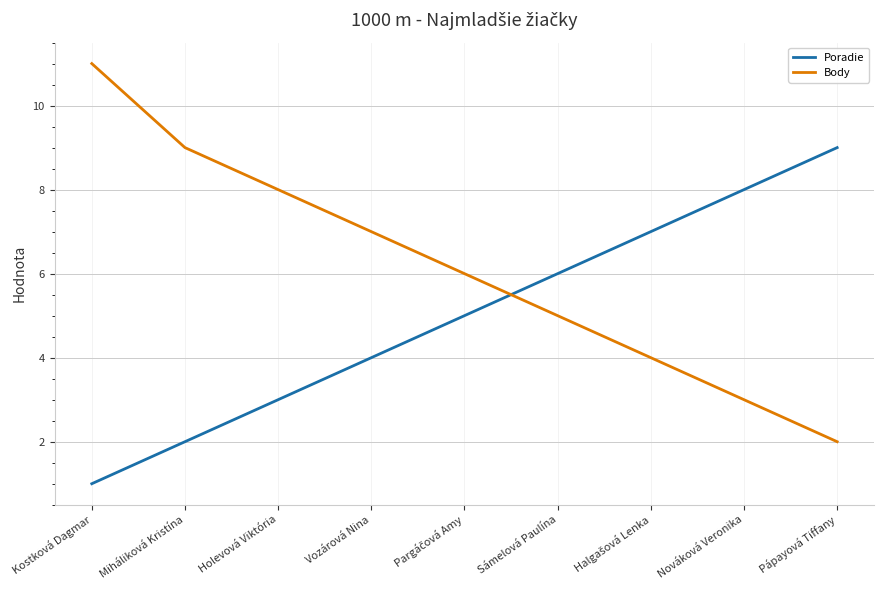

What position from the left is Pápayová Tiffany?

9